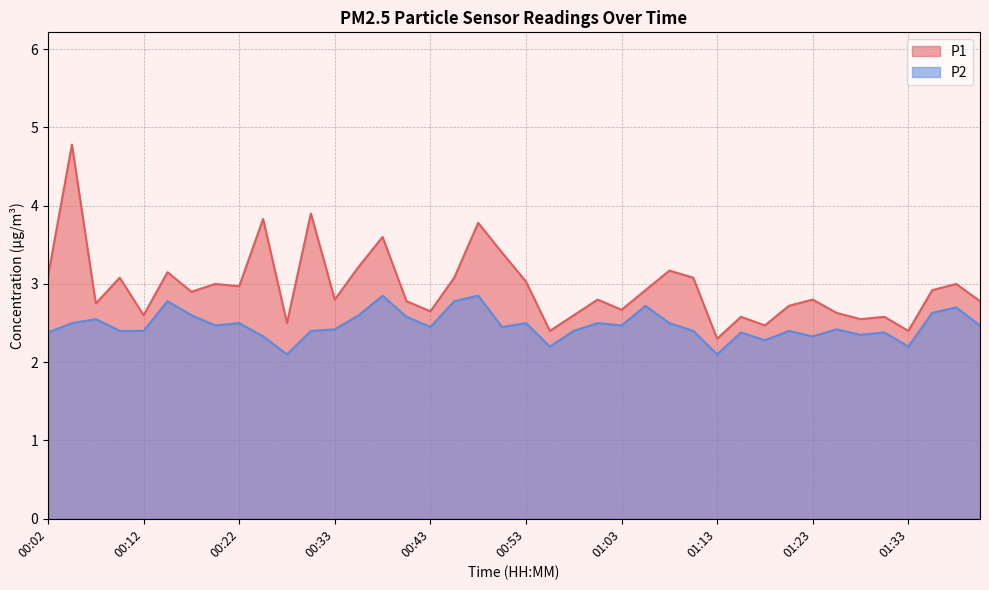

Does the chart display data point markers on the line(s)?

No